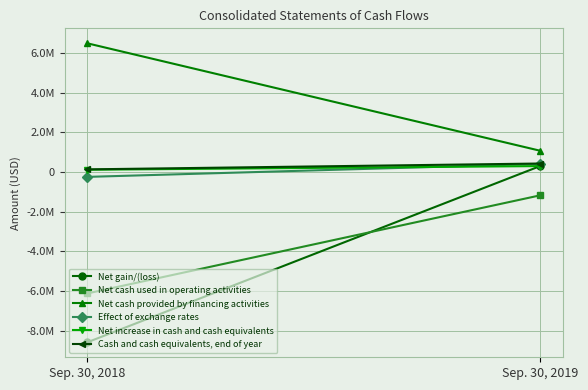

Reading left to right, what are all the values shown in this chart?

Net gain/(loss): -8595414	300455
Net cash used in operating activities: -6130332	-1177749
Net cash provided by financing activities: 6490602	1067293
Effect of exchange rates: -249027	406351
Net increase in cash and cash equivalents: 111243	295895
Cash and cash equivalents, end of year: 129737	425632